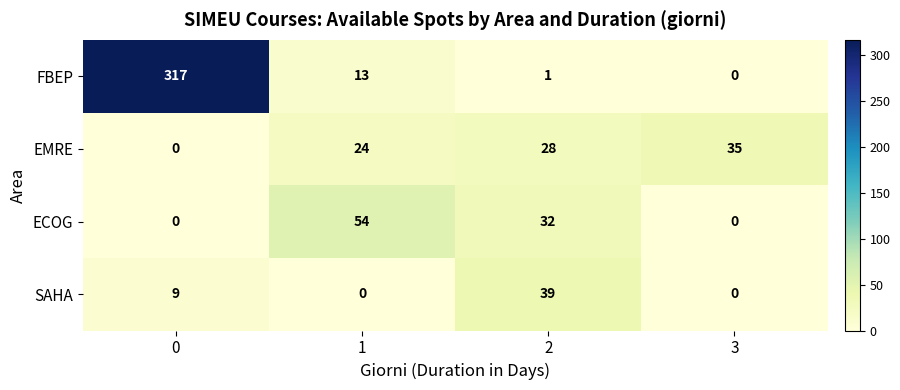

Reading right to left, extract all data points from this chart.

FBEP: 3=0	2=1	1=13	0=317
EMRE: 3=35	2=28	1=24	0=0
ECOG: 3=0	2=32	1=54	0=0
SAHA: 3=0	2=39	1=0	0=9